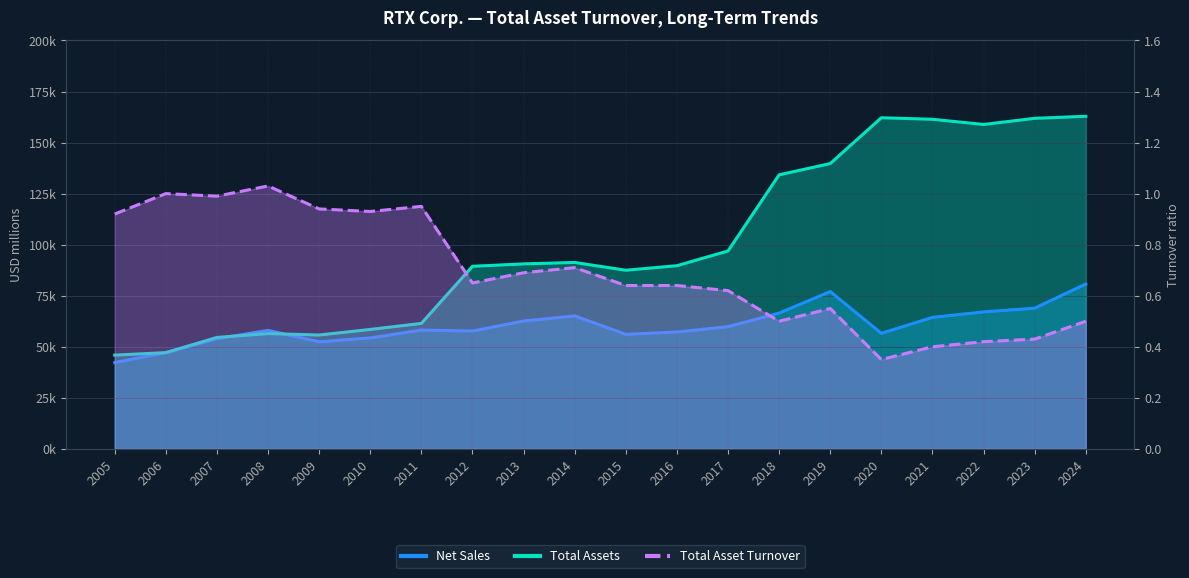

List the series in order of their peak value, lowest first.

Total Asset Turnover, Net Sales, Total Assets